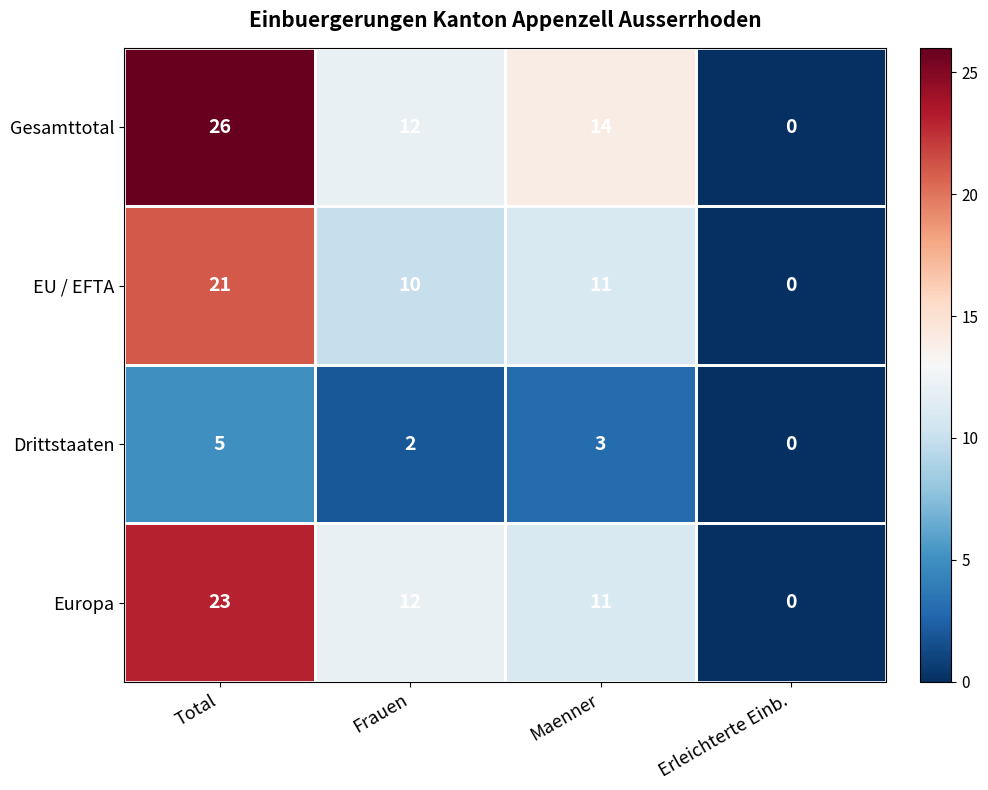

Which series has the largest total across all categories?

Gesamttotal